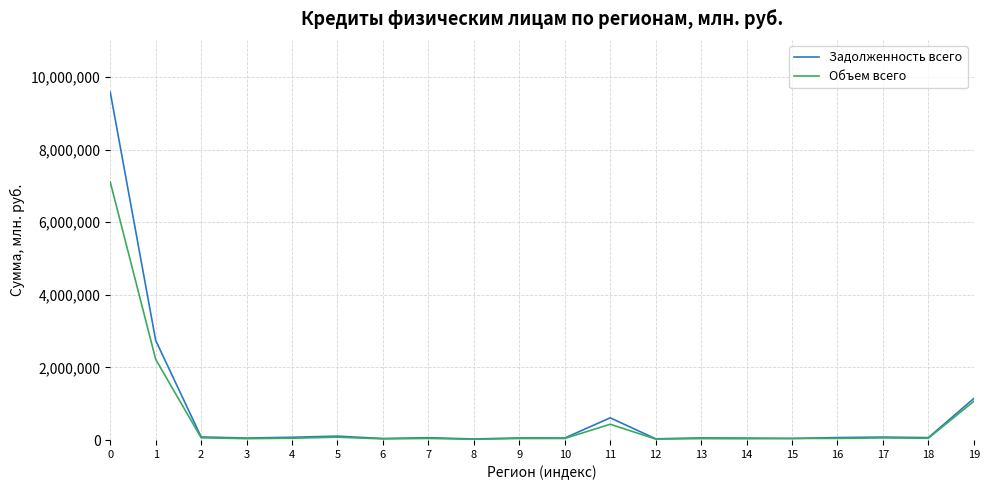

What is the highest value of the Задолженность всего series?

9585016